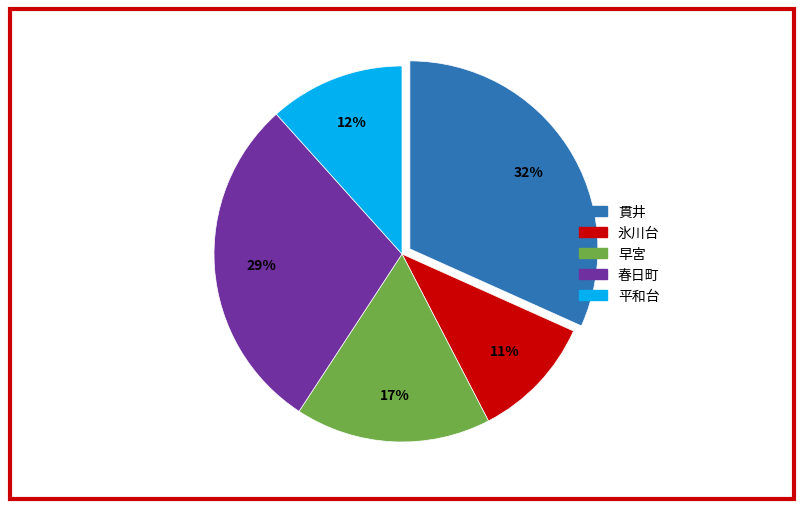

How many segments does this pie chart have?

5